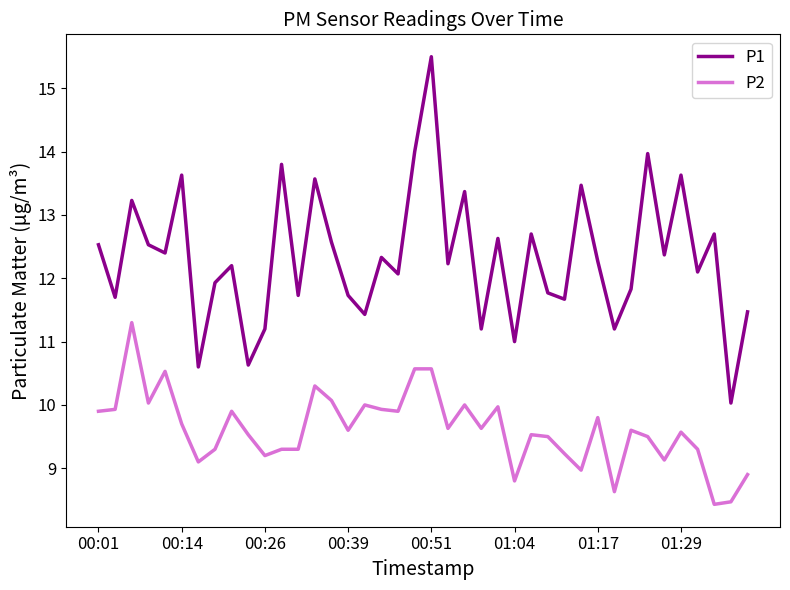

Which series has the largest total across all categories?

P1